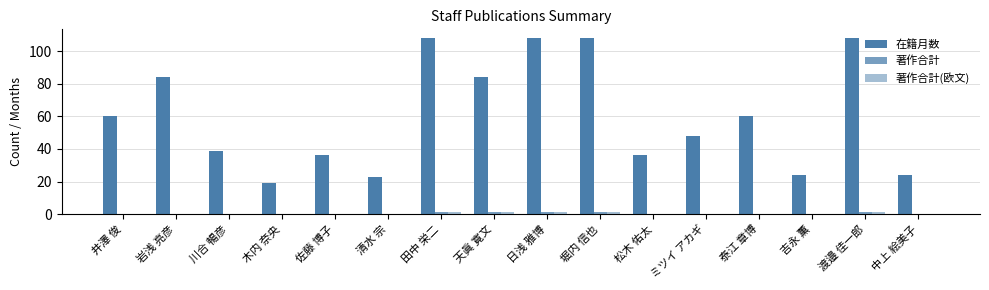

Which series has the largest total across all categories?

在籍月数